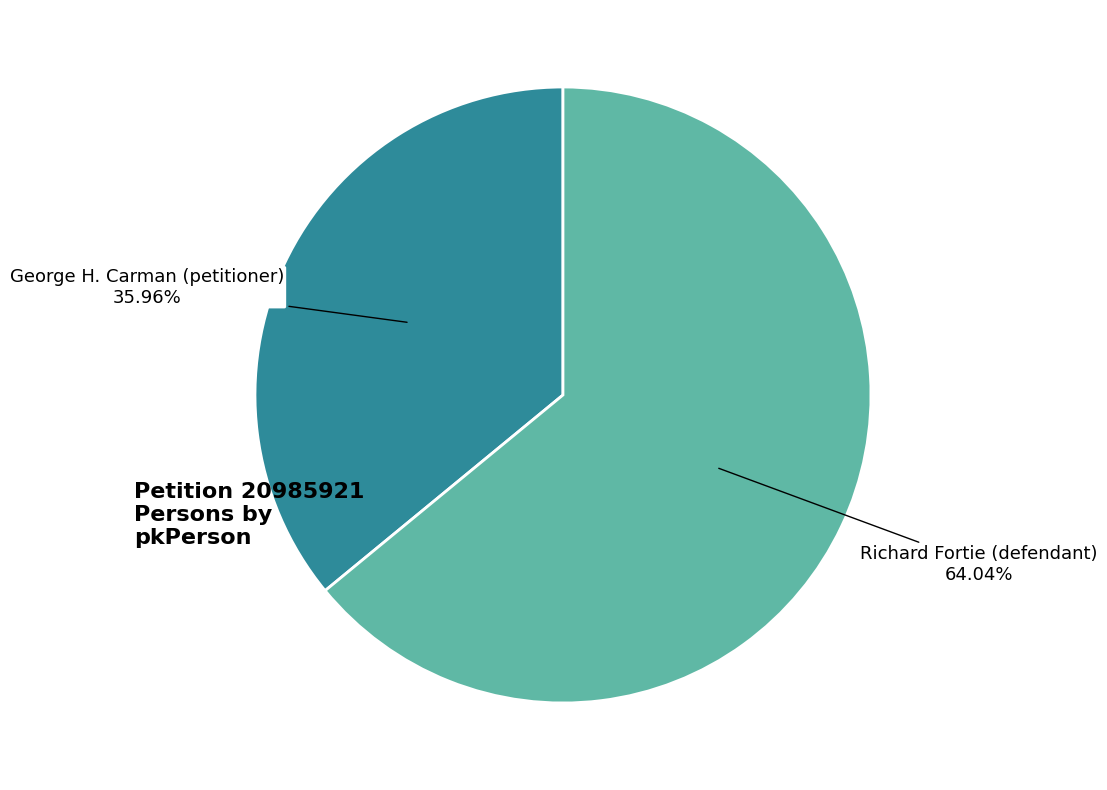

Which category has the smallest portion of the pie?

George H. Carman (petitioner)